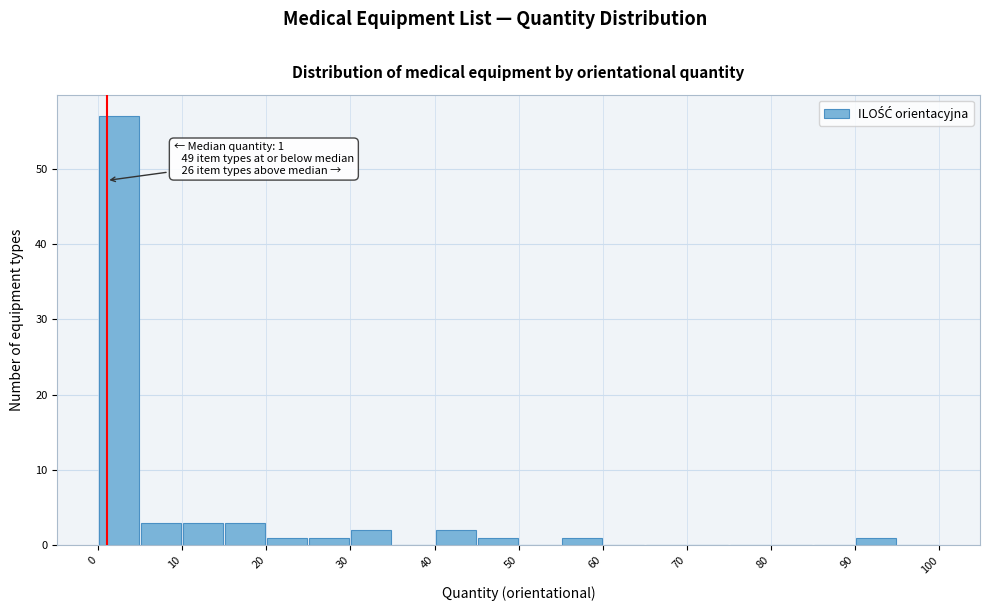

Which range on the x-axis has the tallest bar?

0 to 5